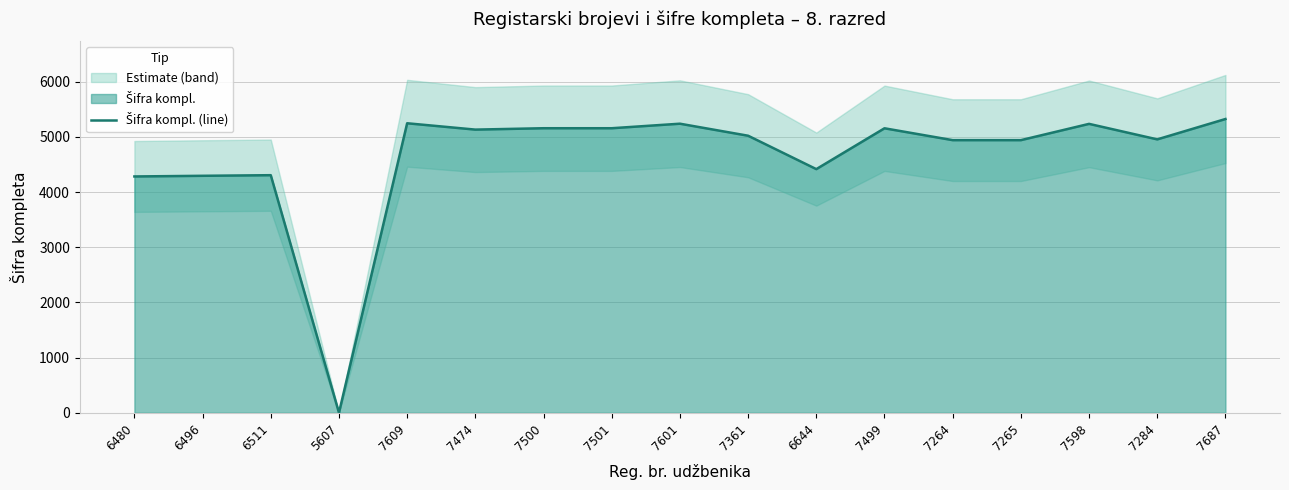

The value at 7500 is 5156. True or false?

True